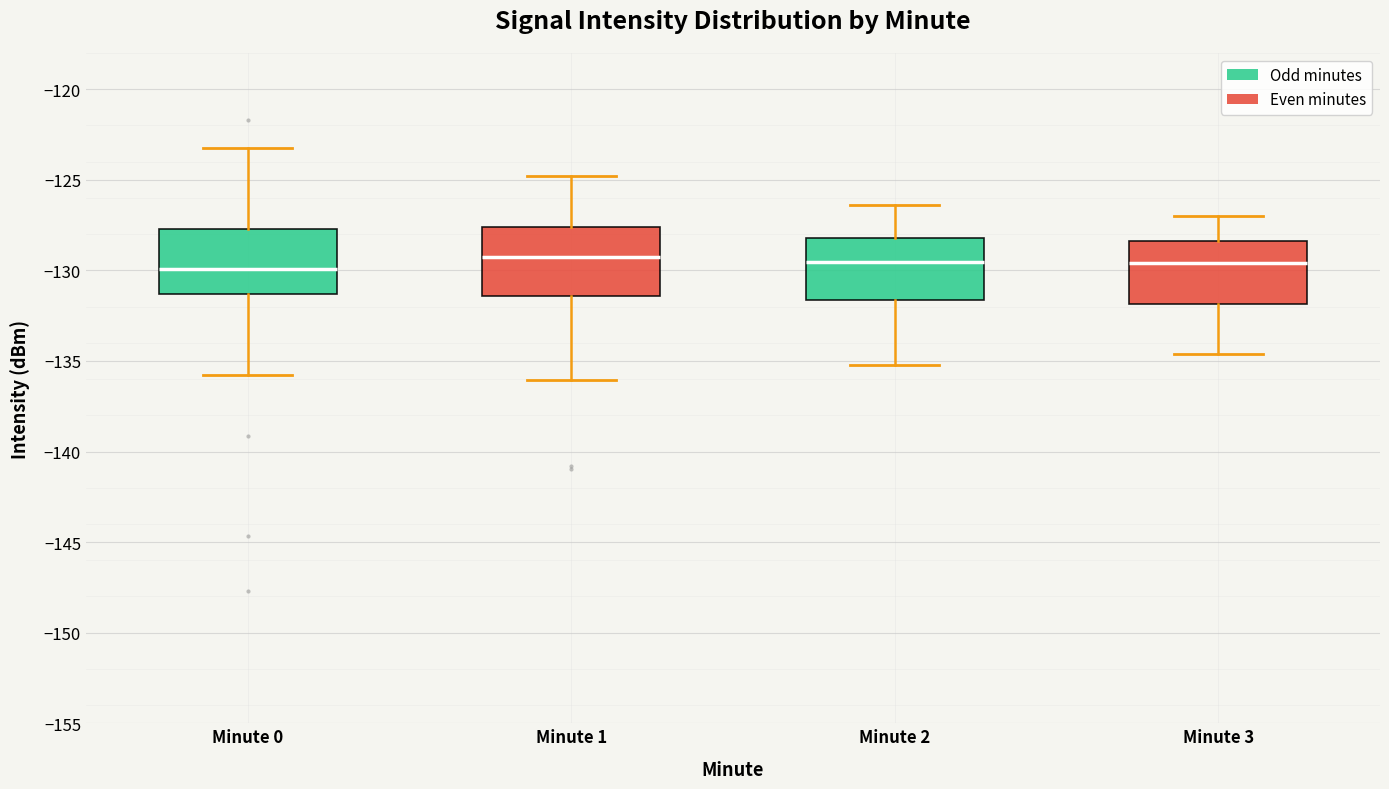

Reading left to right, read every box against the y-axis: the position of its median line, the range the box covers, and the ends of its whiskers. The values are not printed on the chart, so give them approximately, as read against the axis.

Minute 0: median -130.0, box -131.5 to -127.5, whiskers -136.0 to -123.5
Minute 1: median -129.0, box -131.5 to -127.5, whiskers -136.0 to -125.0
Minute 2: median -129.5, box -131.5 to -128.0, whiskers -135.0 to -126.5
Minute 3: median -129.5, box -132.0 to -128.5, whiskers -134.5 to -127.0